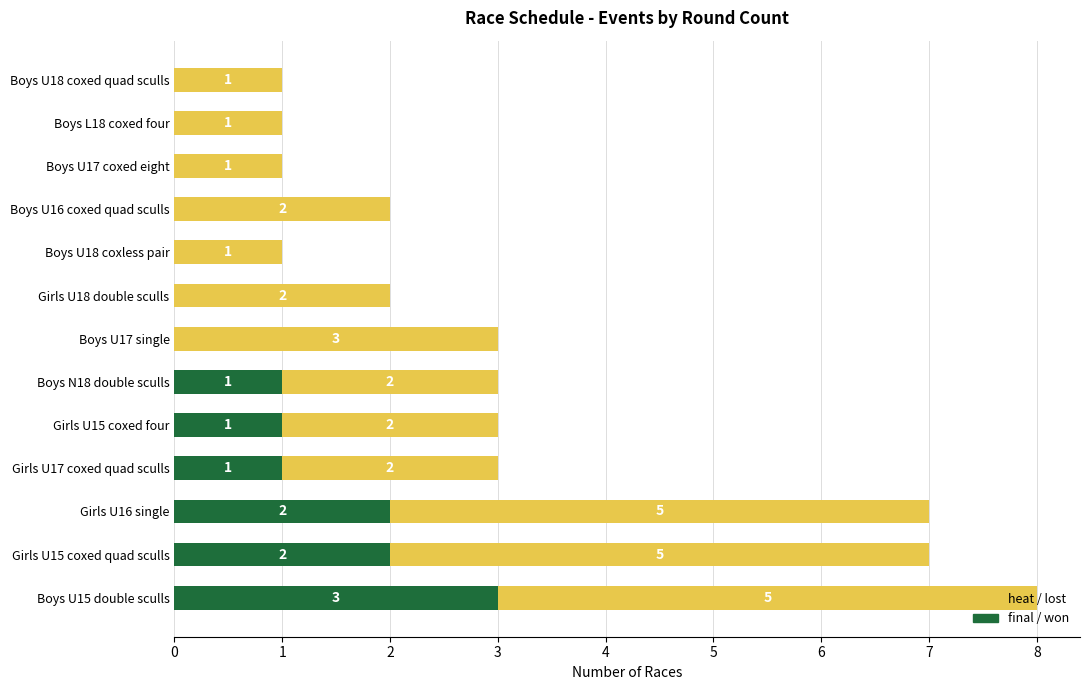

At which category is the sum across all series the highest?

Boys U15 double sculls